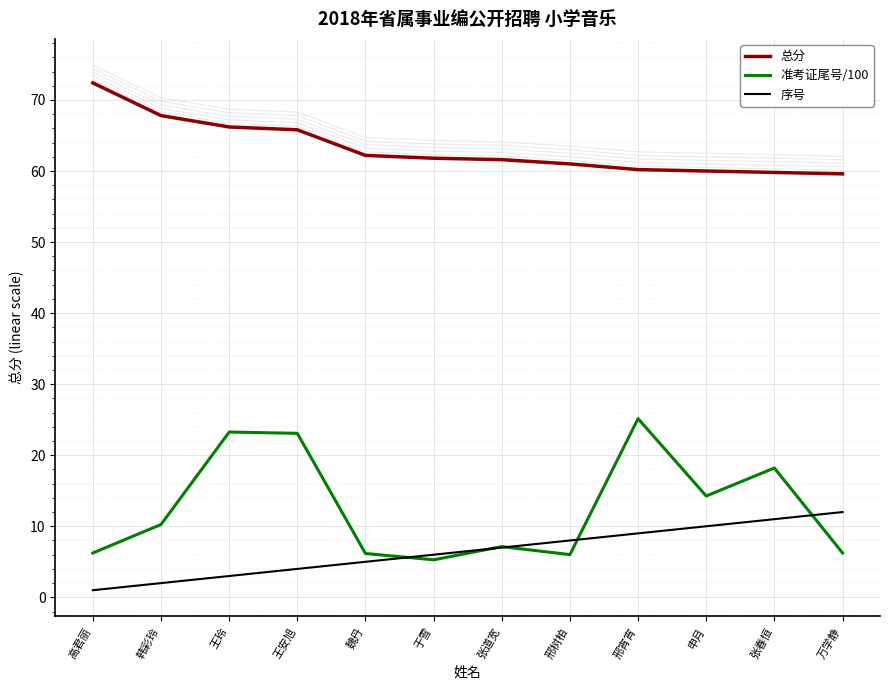

The 序号 series shows 6.0 at 于雪. True or false?

True